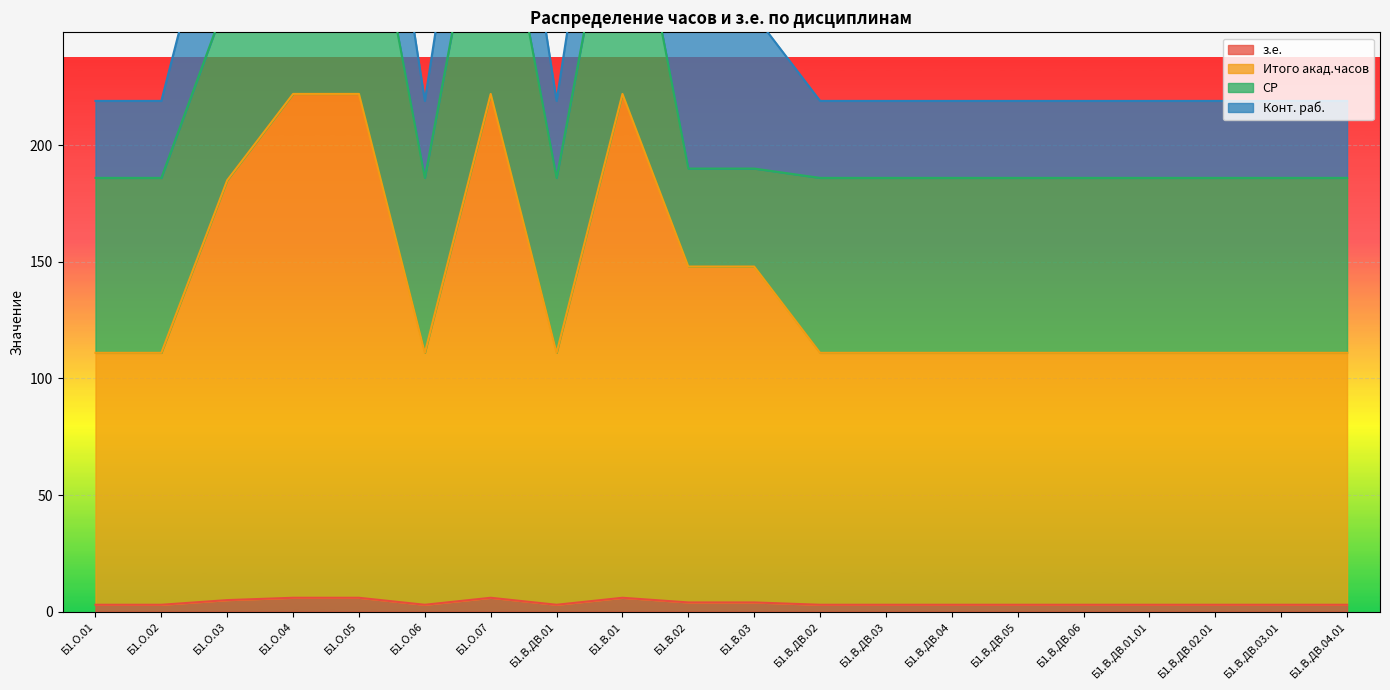

What is the value of the Итого акад.часов point at the 7th from the left?

222